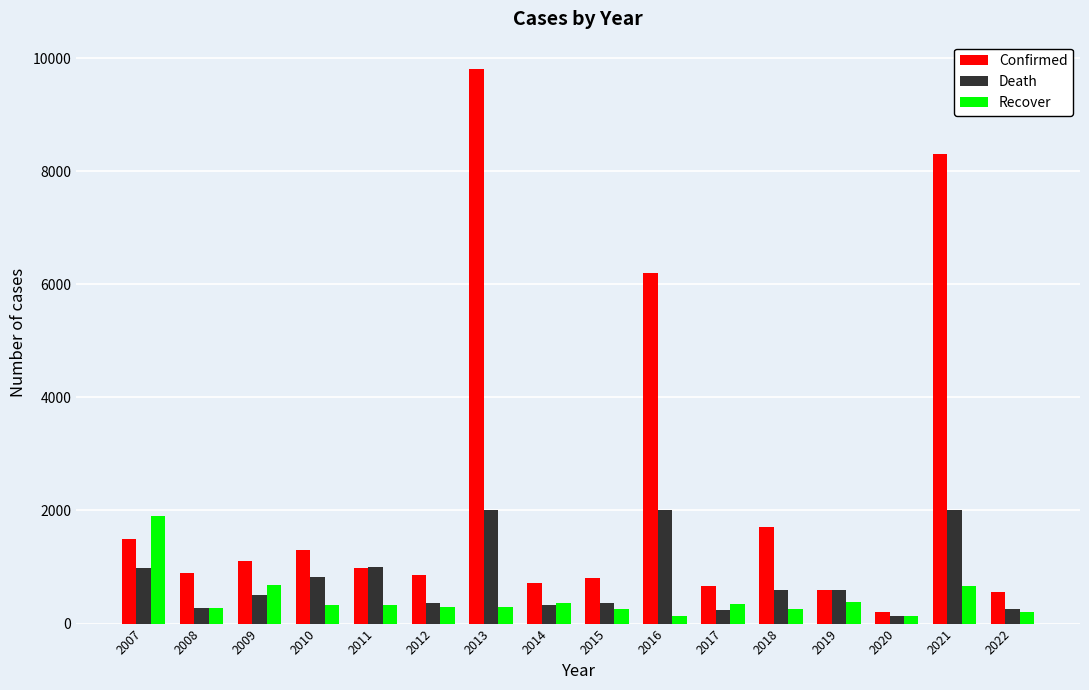

At which label does Confirmed reach its peak?

2013